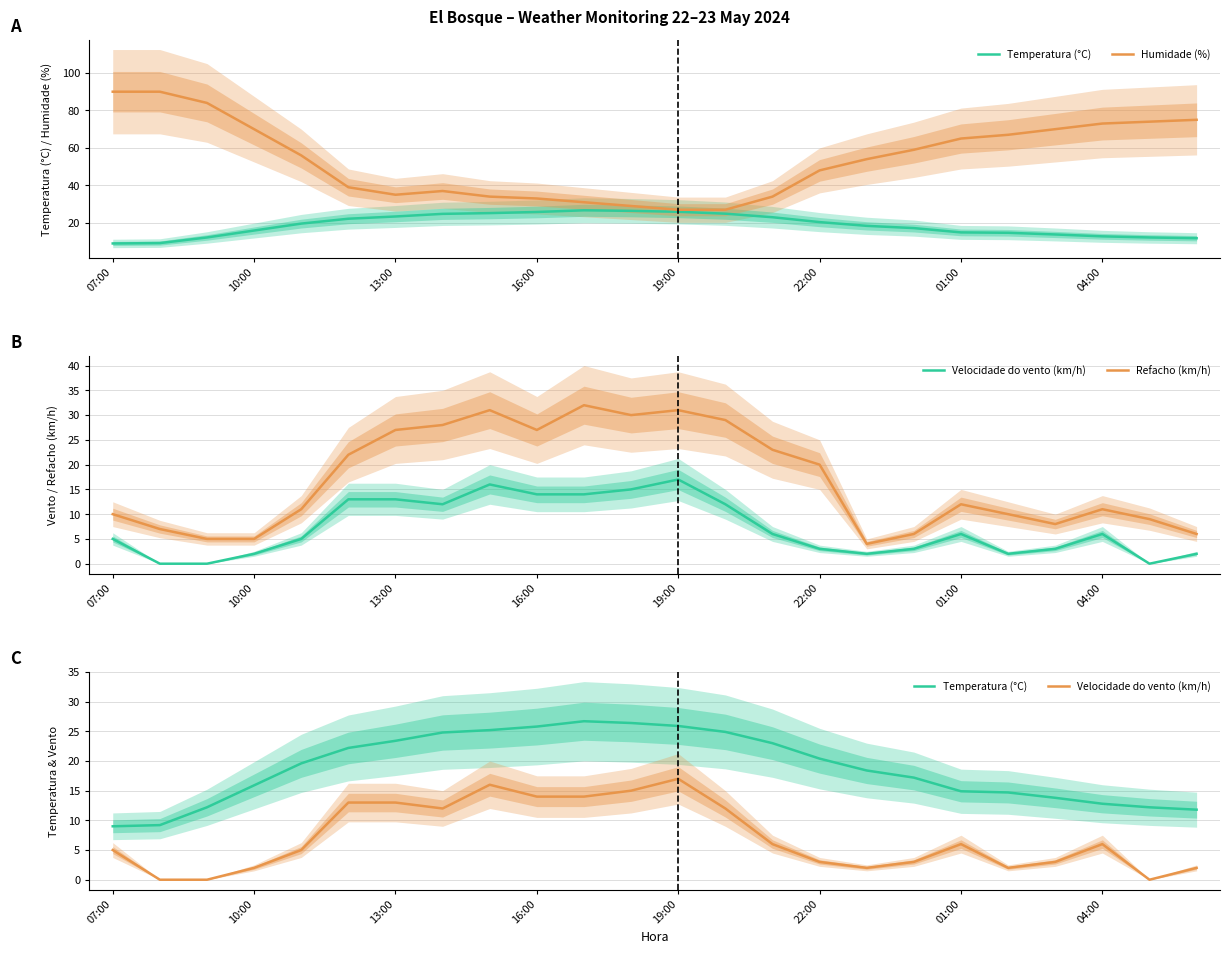

What is the label of the 7th point from the left?

13:00